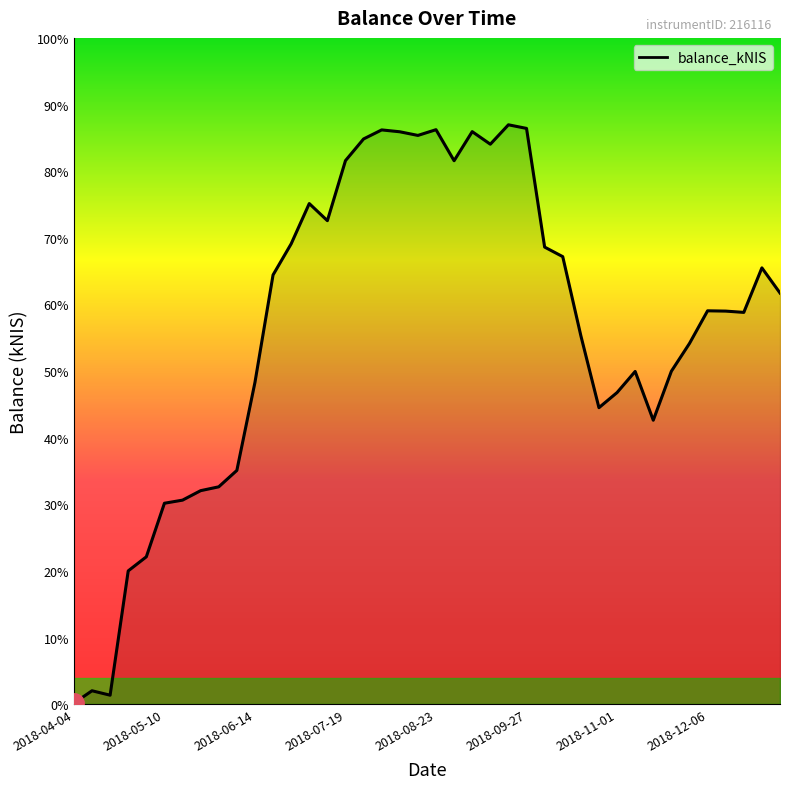

Does the chart have visible grid lines?

No